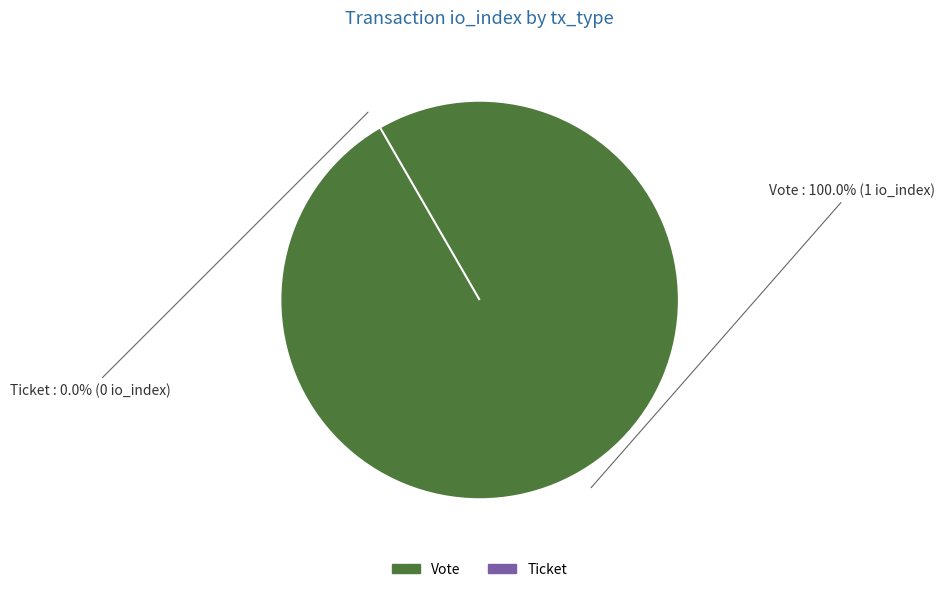

Count the number of slices in the pie.

2